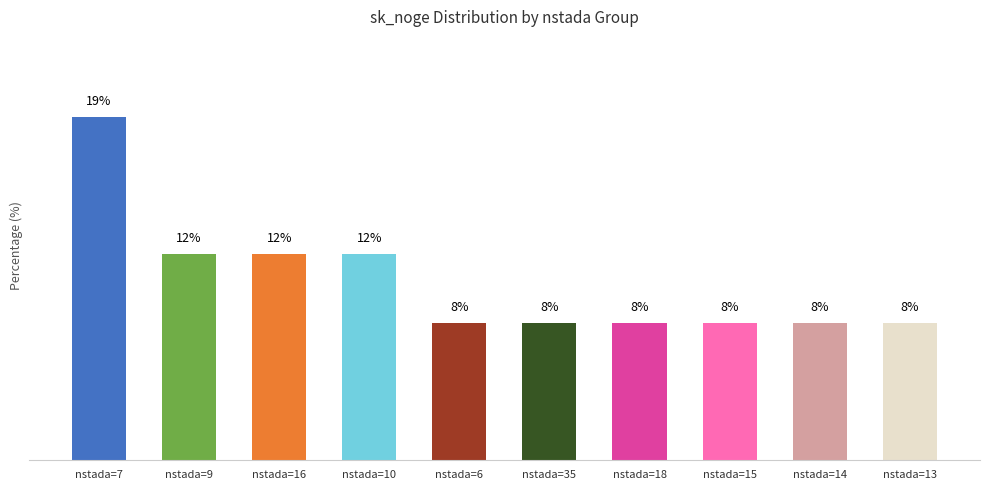

What is the approximate value at nstada=7?

19.2